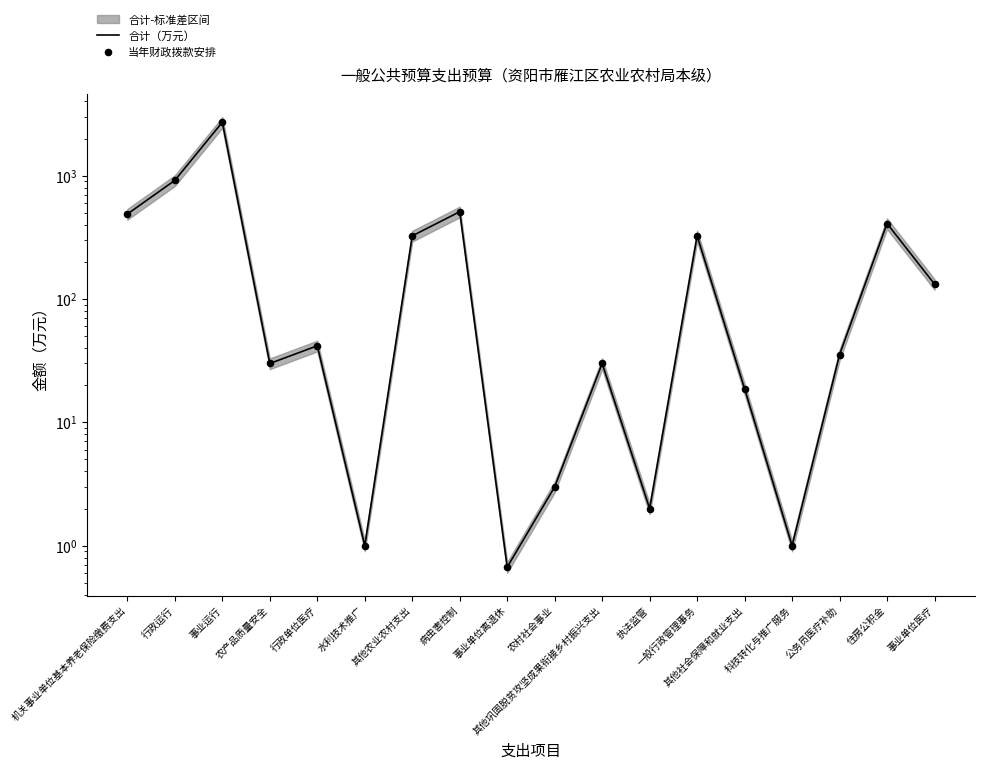

At which category is the sum across all series the highest?

事业运行